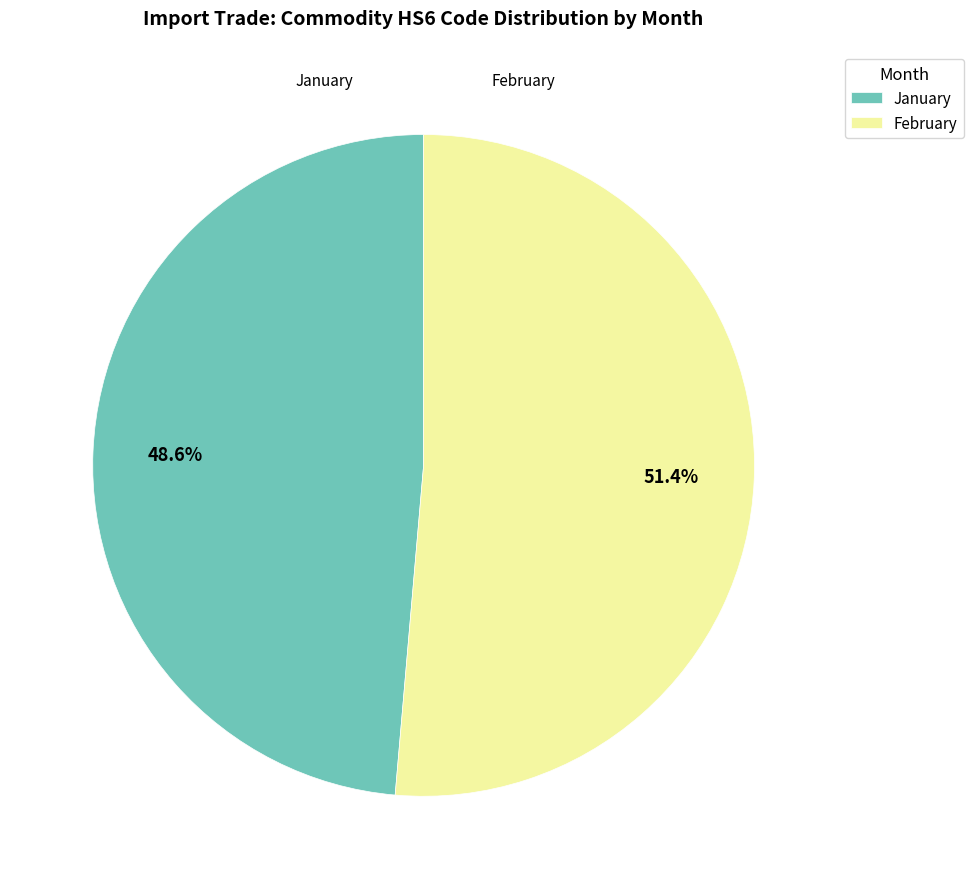

Does any single category account for the majority?

Yes